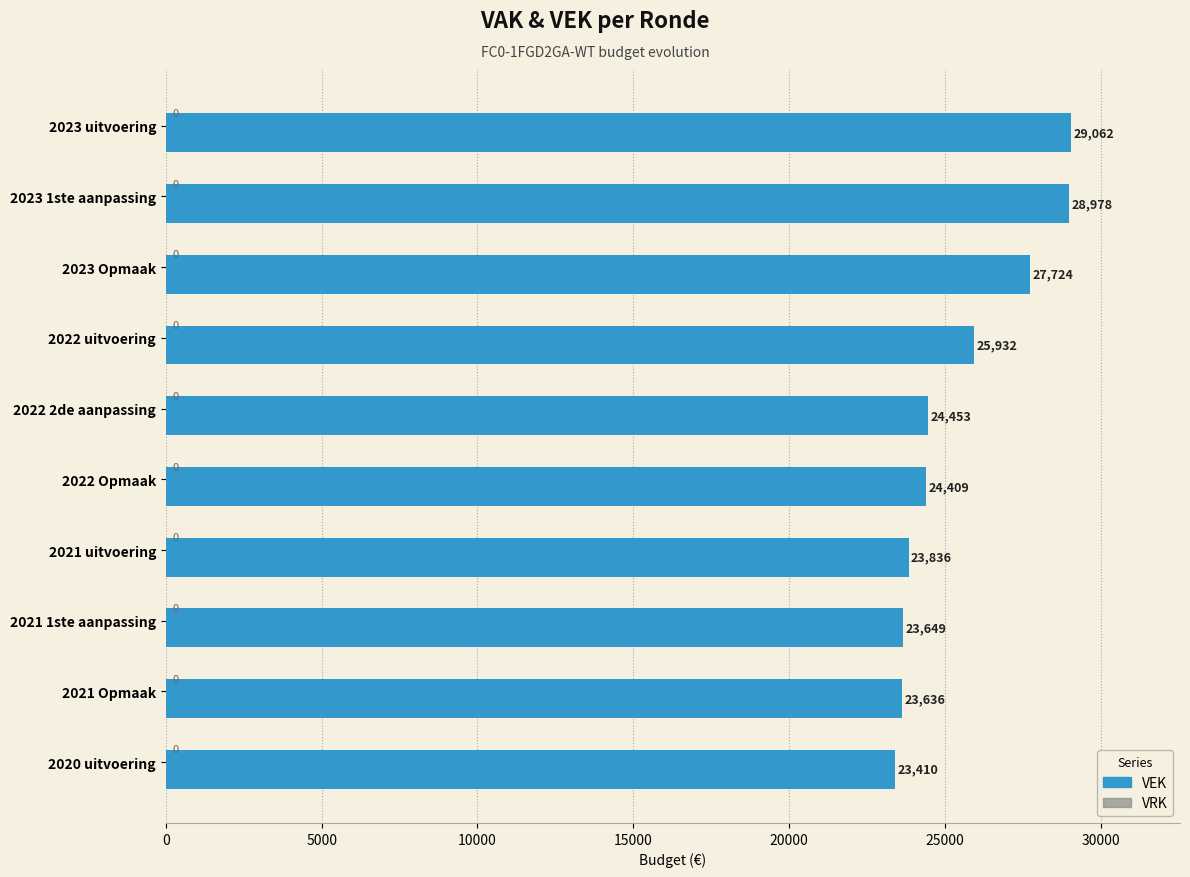

What is the smallest value displayed?

23410